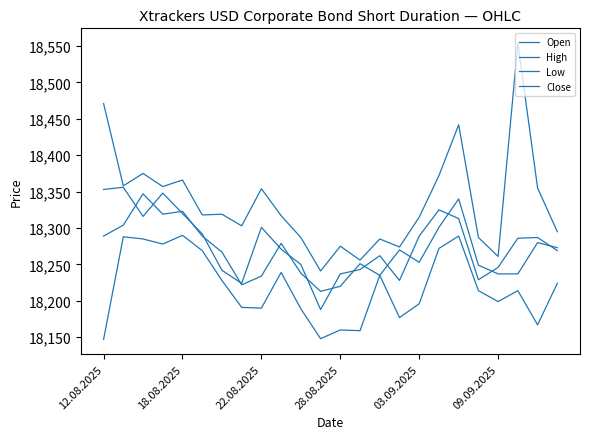

True or false: High and Open intersect in this chart.

False